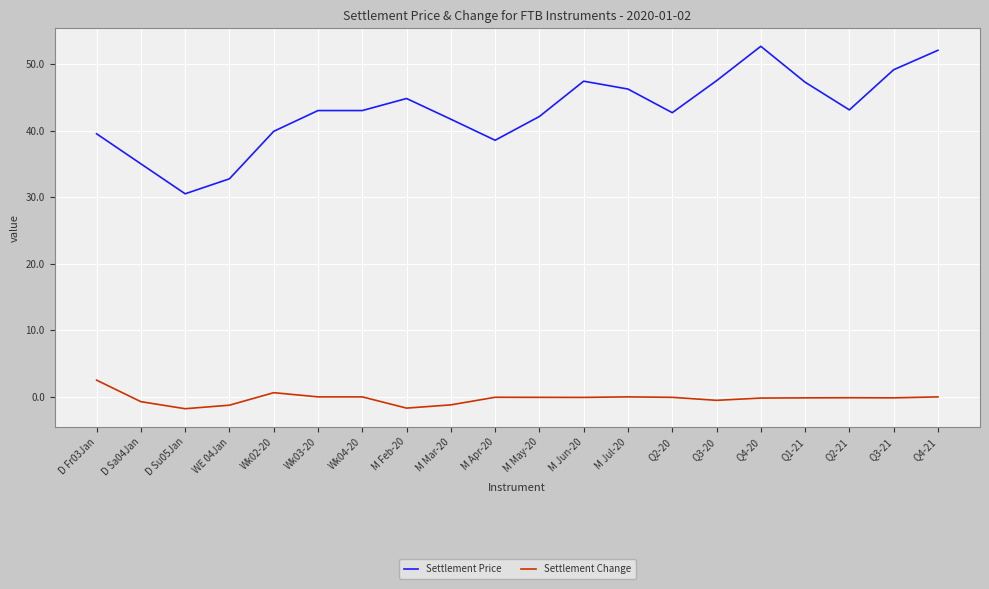

Rank the series by their maximum value, from highest to lowest.

Settlement Price, Settlement Change